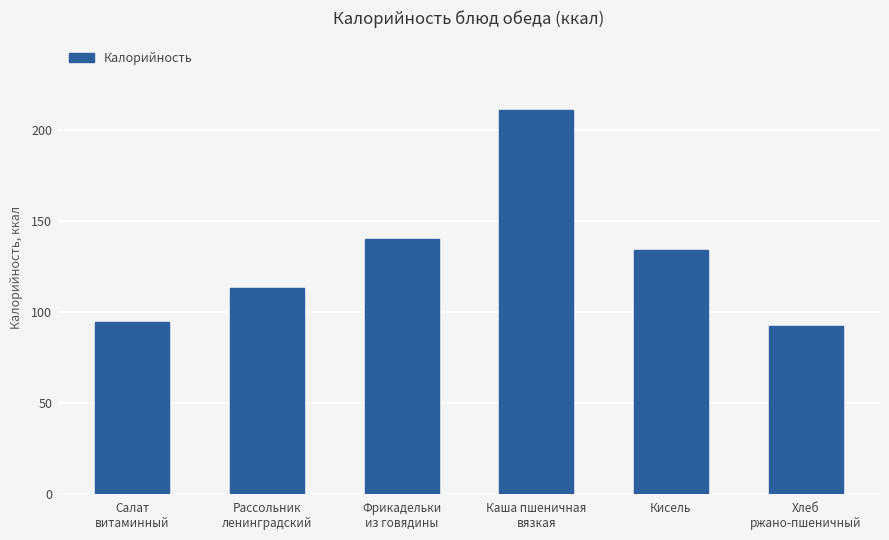

Reading right to left, extract all data points from this chart.

92.0	134.0	211.0	140.0	113.0	94.1